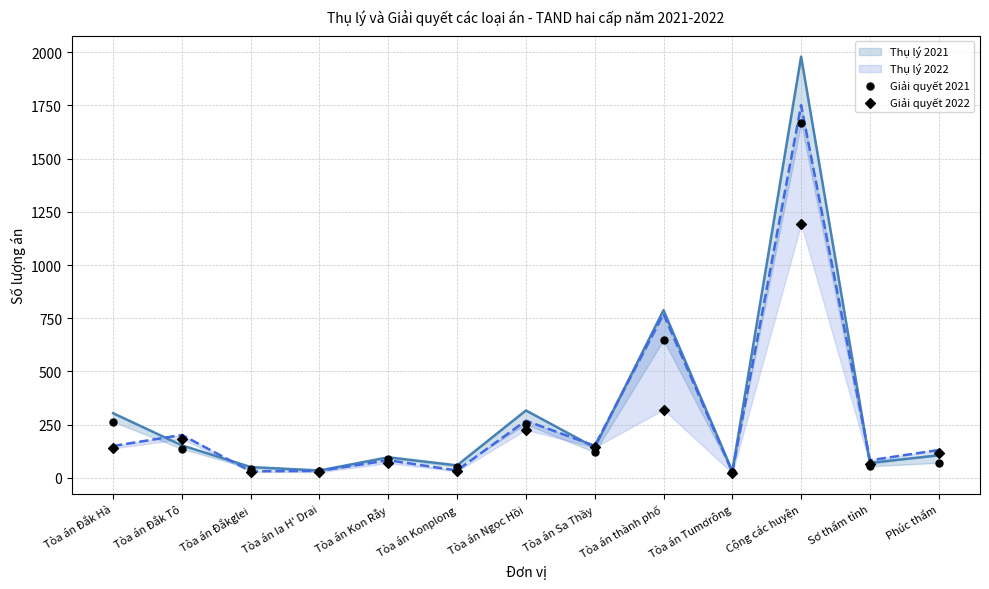

At how many categories does at least one series exceed 1214?

1